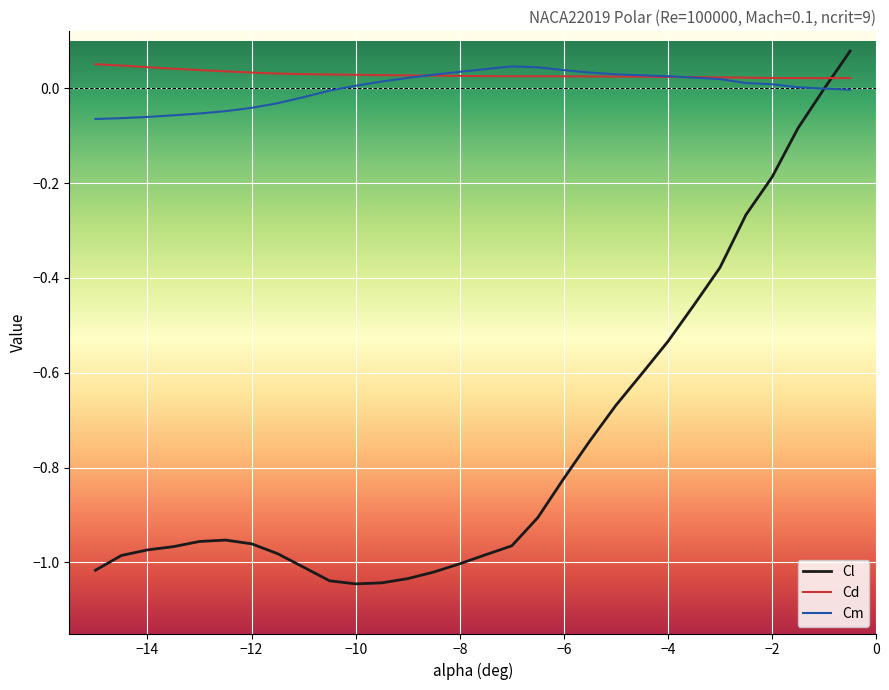

After their last crossing, which series has the higher values: Cl or Cm?

Cl